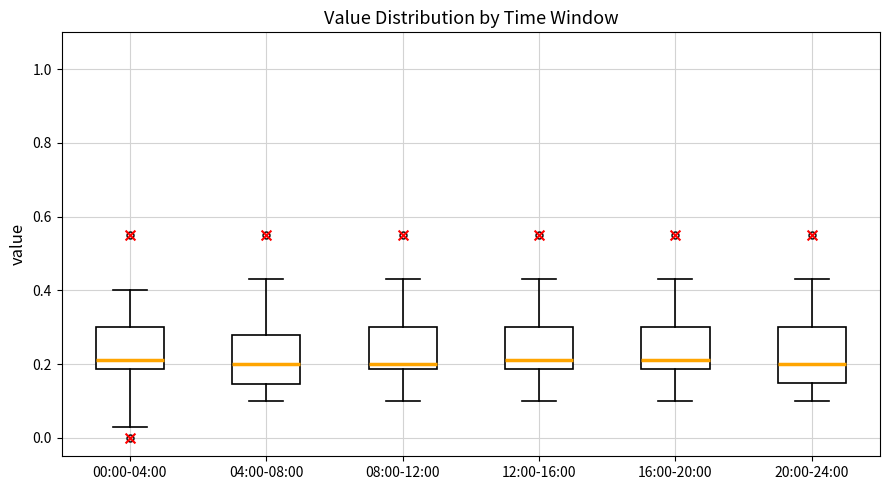

Where is the upper edge of the box for 08:00-12:00 on the y-axis? The values are not printed on the chart, so give them approximately, as read against the axis.

0.30